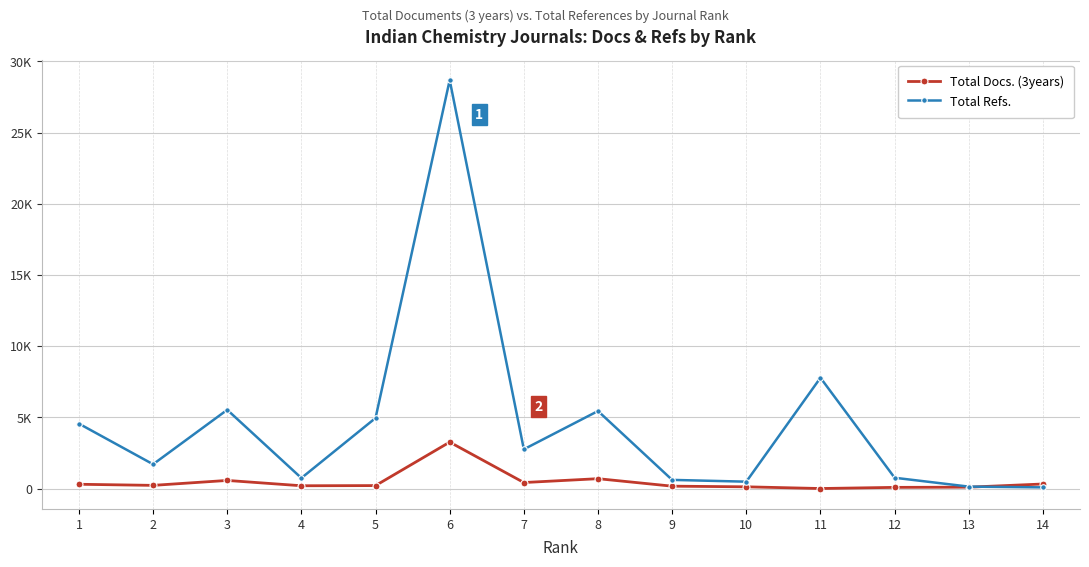

Between which two adjacent categories do Total Refs. and Total Docs. (3years) first intersect?

13 and 14